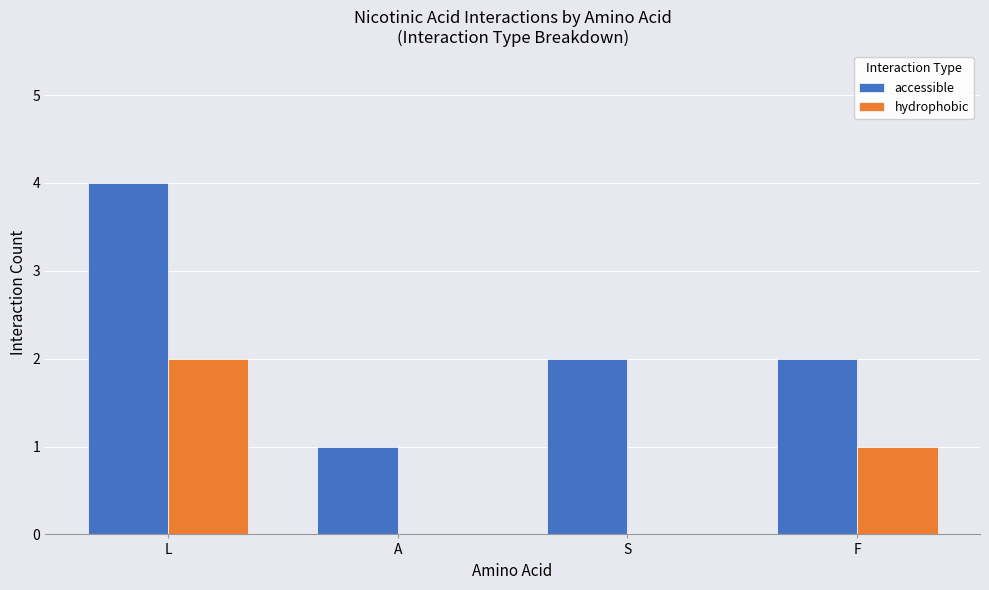

Which series has the largest range (max minus min)?

accessible